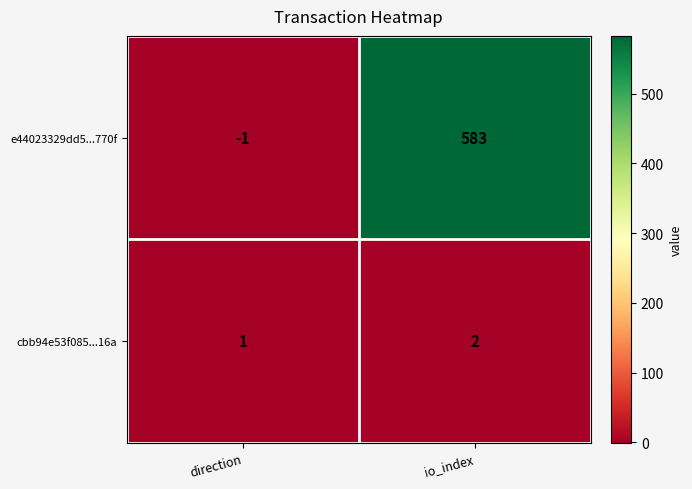

List the series in order of their overall mean, highest first.

e44023329dd5...770f, cbb94e53f085...16a